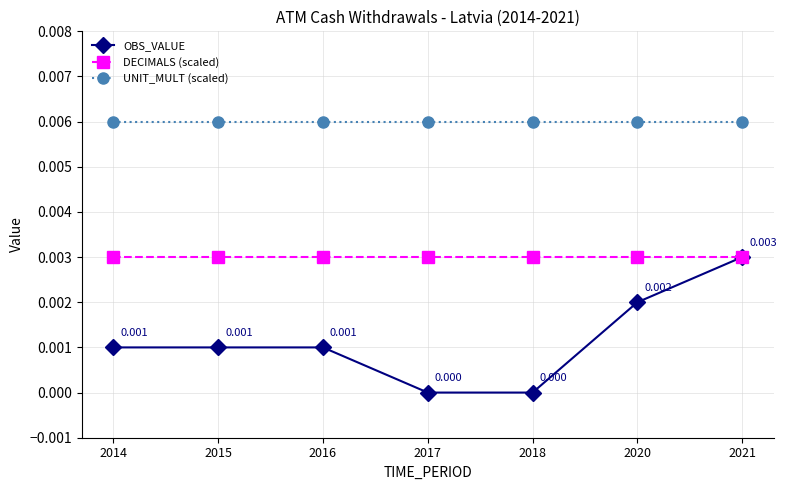

True or false: DECIMALS (scaled) and UNIT_MULT (scaled) intersect in this chart.

False